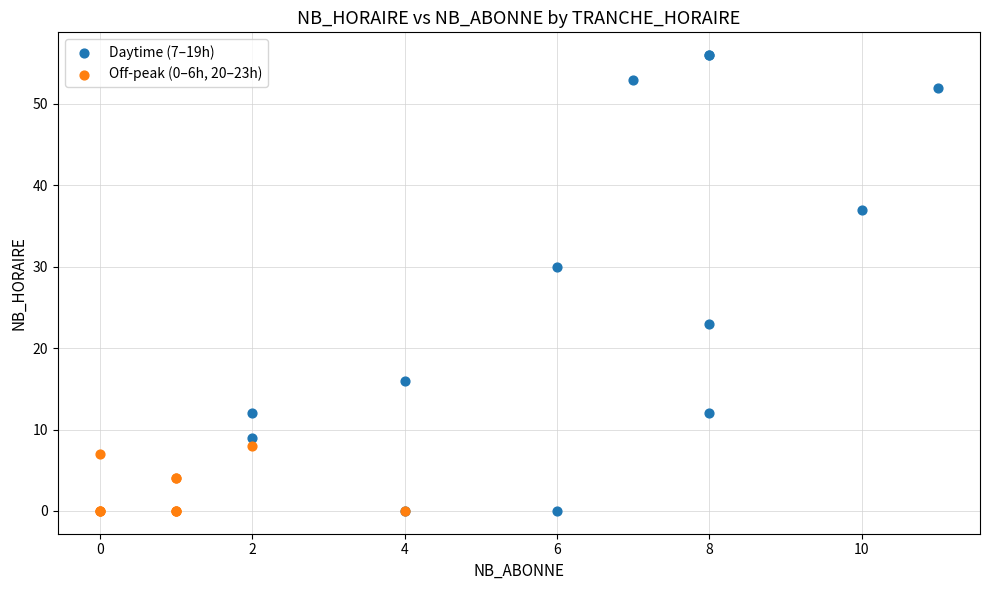

Which series has the widest spread of Y values?

Daytime (7–19h)